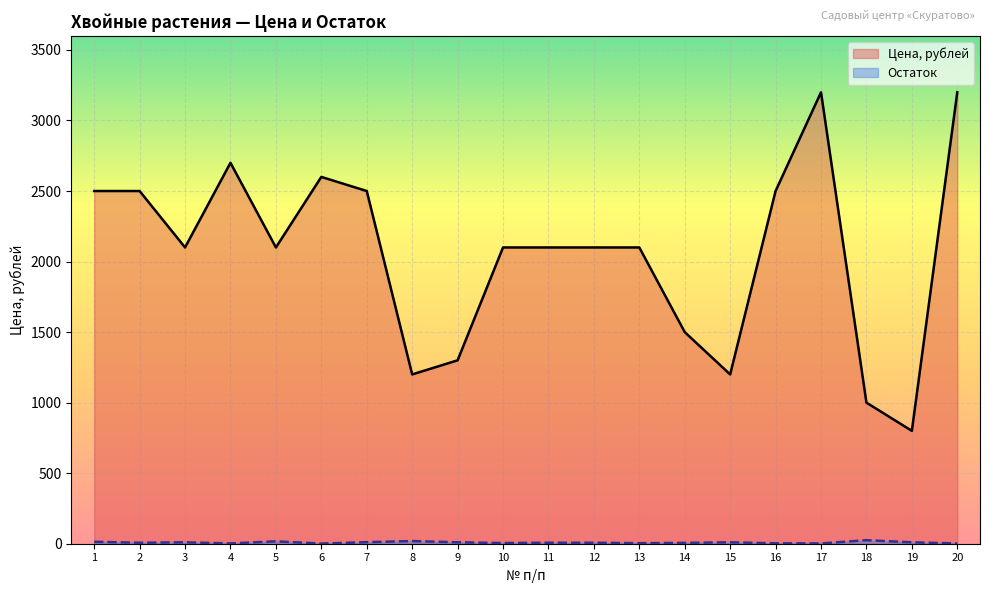

How many series are shown in this chart?

2